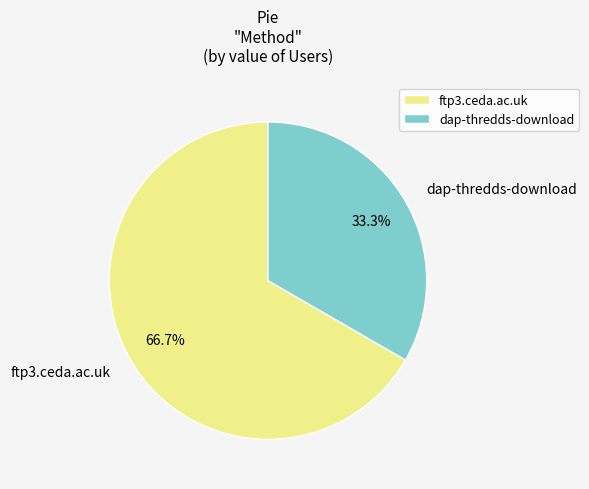

What is the smallest slice in the pie chart?

dap-thredds-download